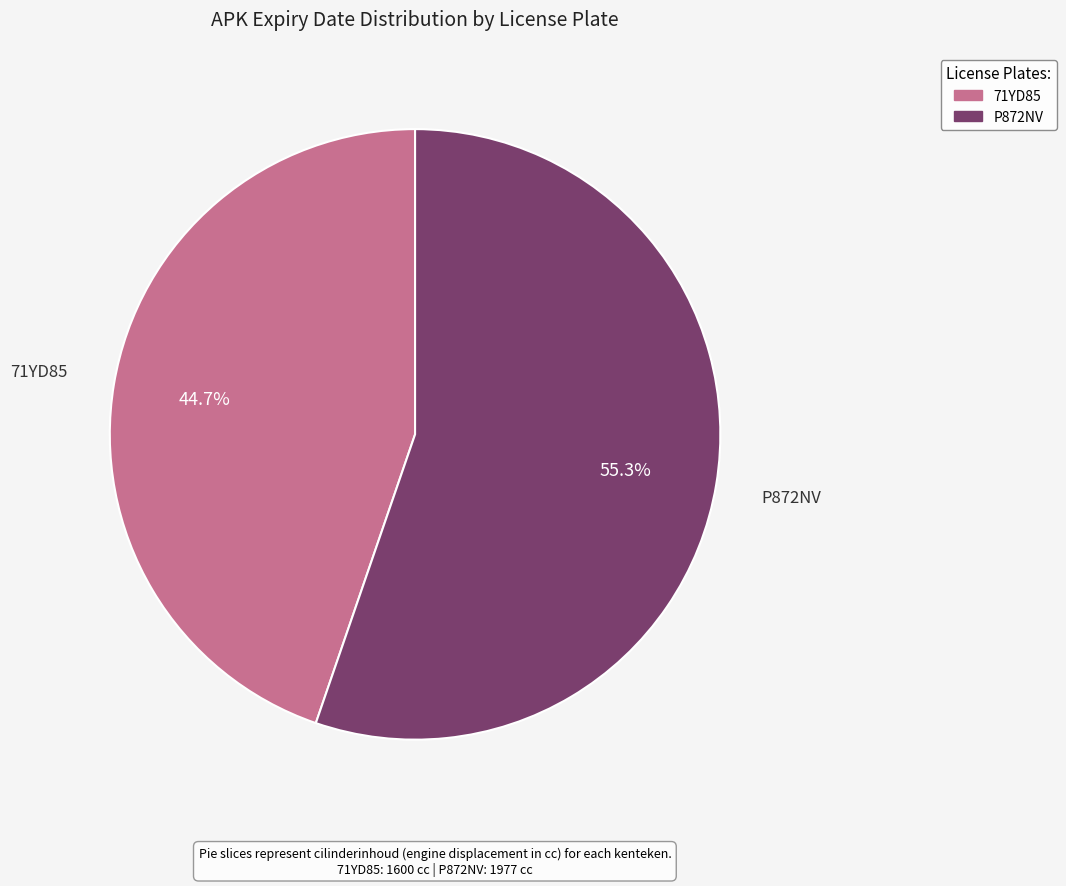

Is there any slice that represents more than half of the pie?

Yes